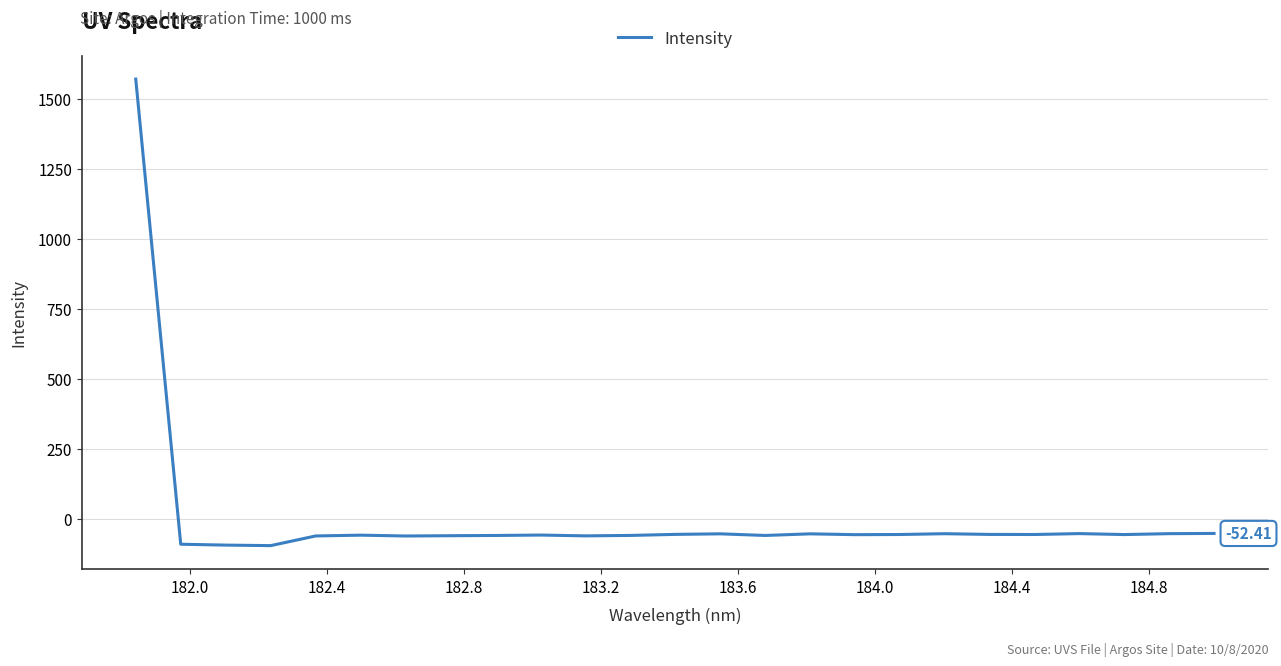

What is the difference between the second highest and second lowest values?

41.7